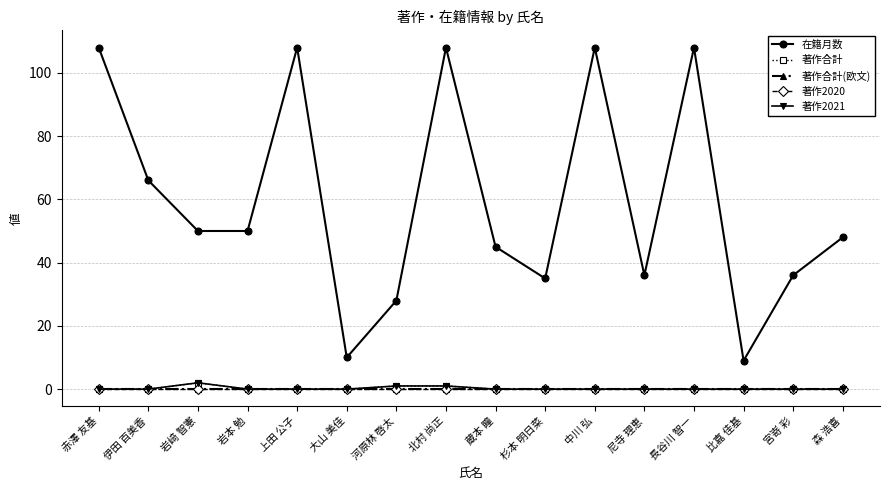

Reading left to right, extract all data points from this chart.

在籍月数: 108	66	50	50	108	10	28	108	45	35	108	36	108	9	36	48
著作合計: 0	0	2	0	0	0	1	1	0	0	0	0	0	0	0	0
著作合計(欧文): 0	0	0	0	0	0	0	0	0	0	0	0	0	0	0	0
著作2020: 0	0	0	0	0	0	0	0	0	0	0	0	0	0	0	0
著作2021: 0	0	2	0	0	0	1	1	0	0	0	0	0	0	0	0